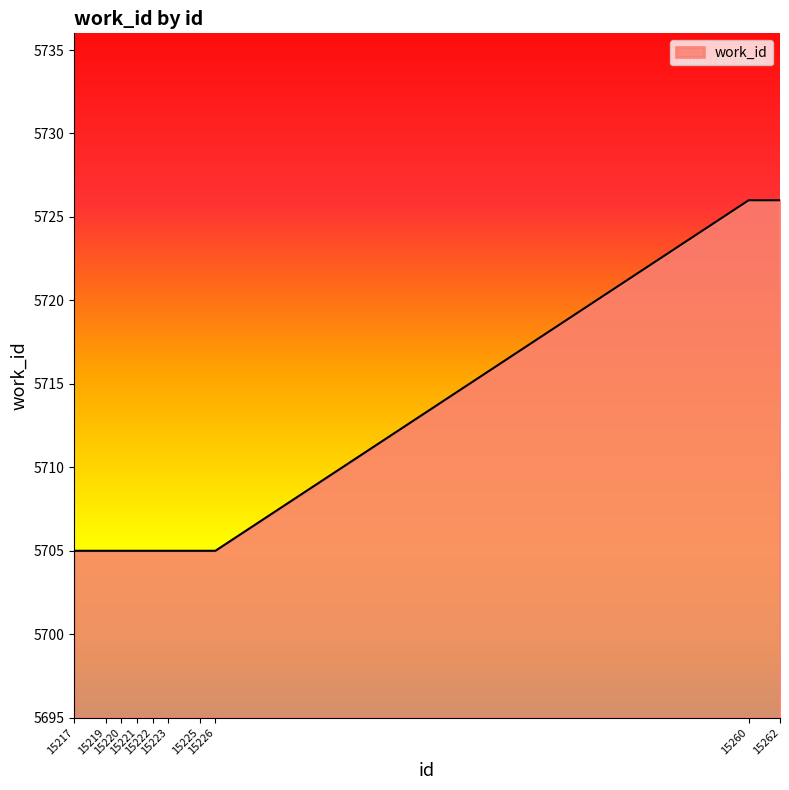

What is the difference between the maximum and minimum values?

21